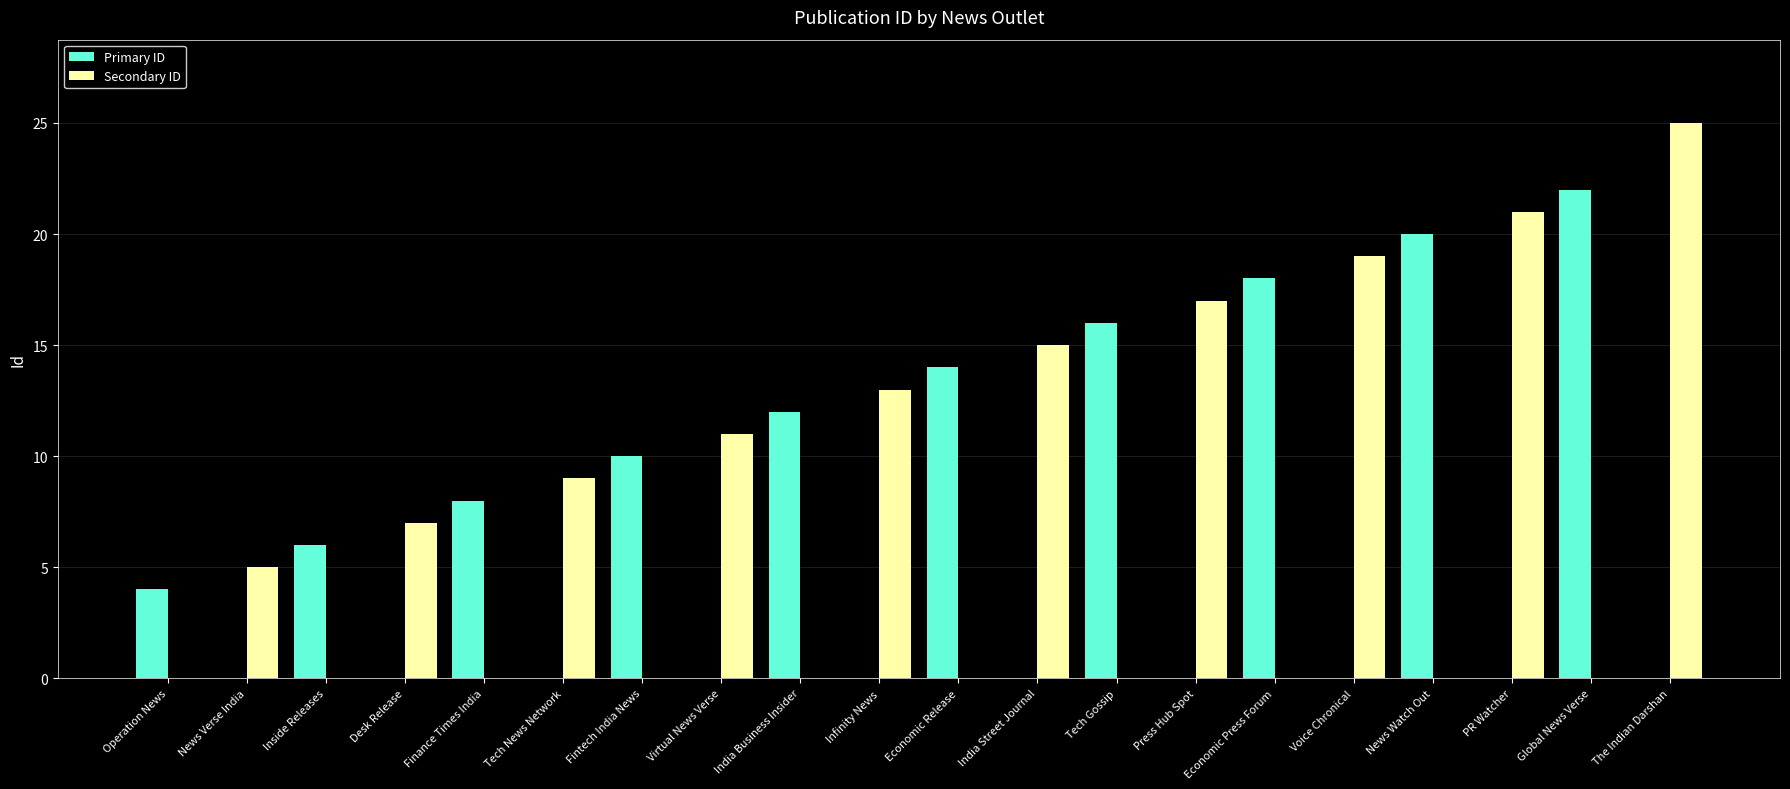

How many distinct data groups are displayed?

2